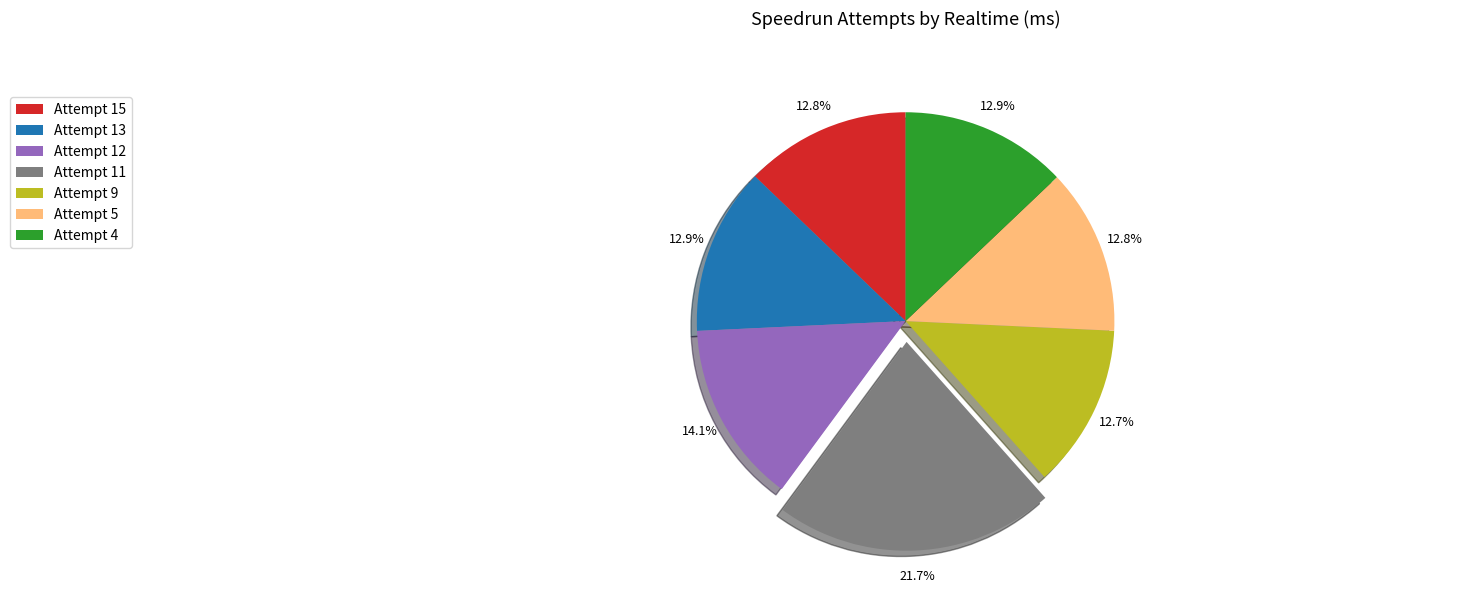

The Attempt 9 slice represents 13% of the pie. True or false?

True